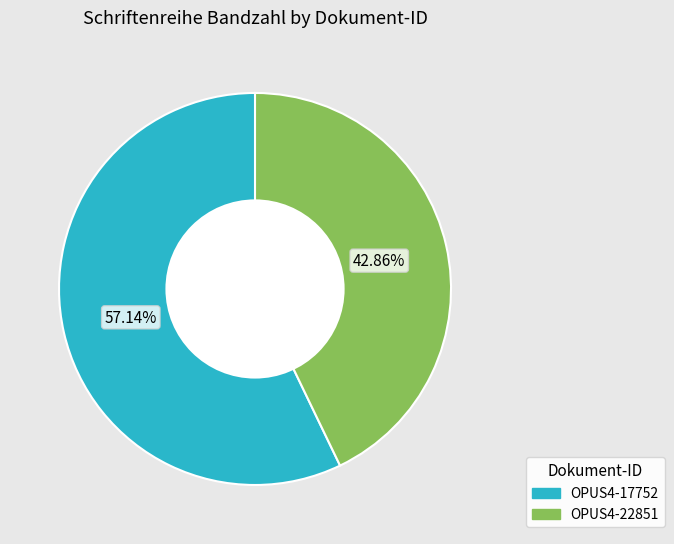

To the nearest percent, what is the difference between the OPUS4-17752 and OPUS4-22851 slice percentages?

14%